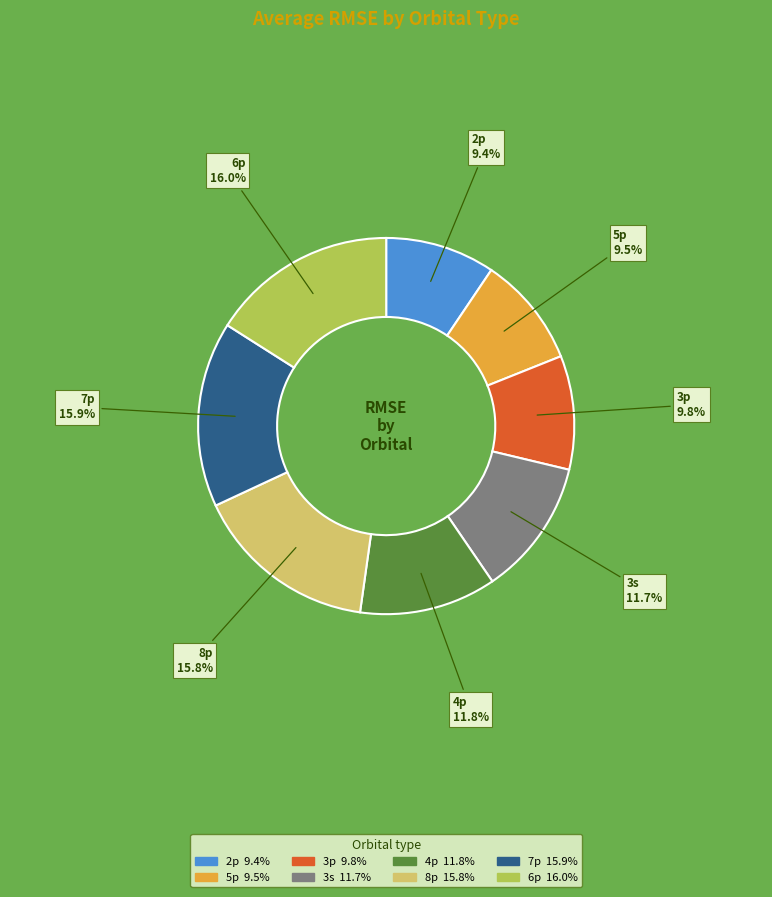

Approximately how many times larger is the value at 3p compared to 2p?

1.0